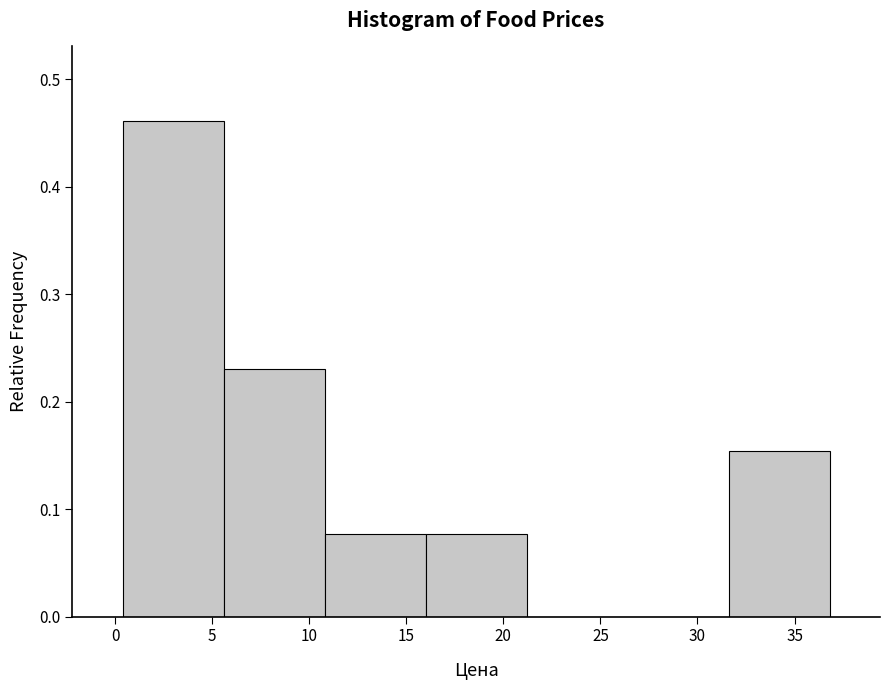

Reading left to right, transcribe this chart: for each bar, give the range it covers on the x-axis and its height. Neither the bar edges nor the heights are printed on the chart, so give them approximately, as read against the axes.

0.5 to 5.5: 0.46
5.5 to 11.0: 0.23
11.0 to 16.0: 0.08
16.0 to 21.0: 0.08
21.0 to 26.5: 0
26.5 to 31.5: 0
31.5 to 37.0: 0.15